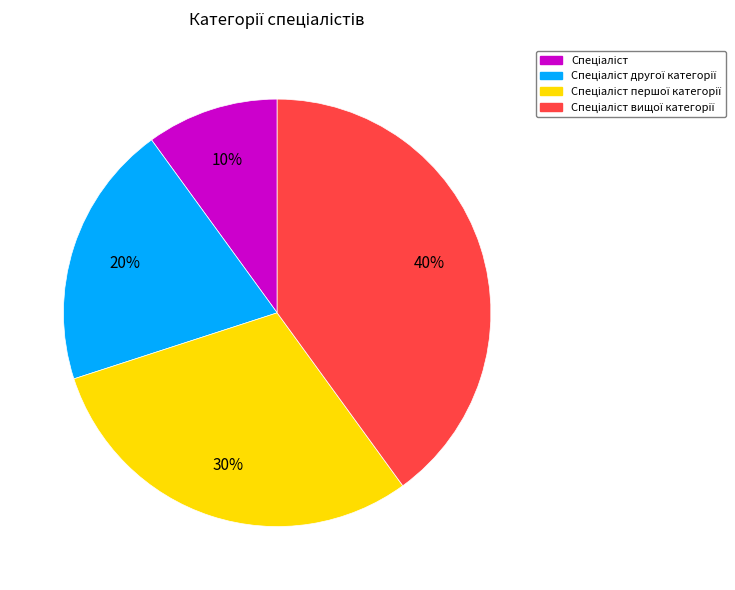

To the nearest percent, what is the average slice percentage?

25%